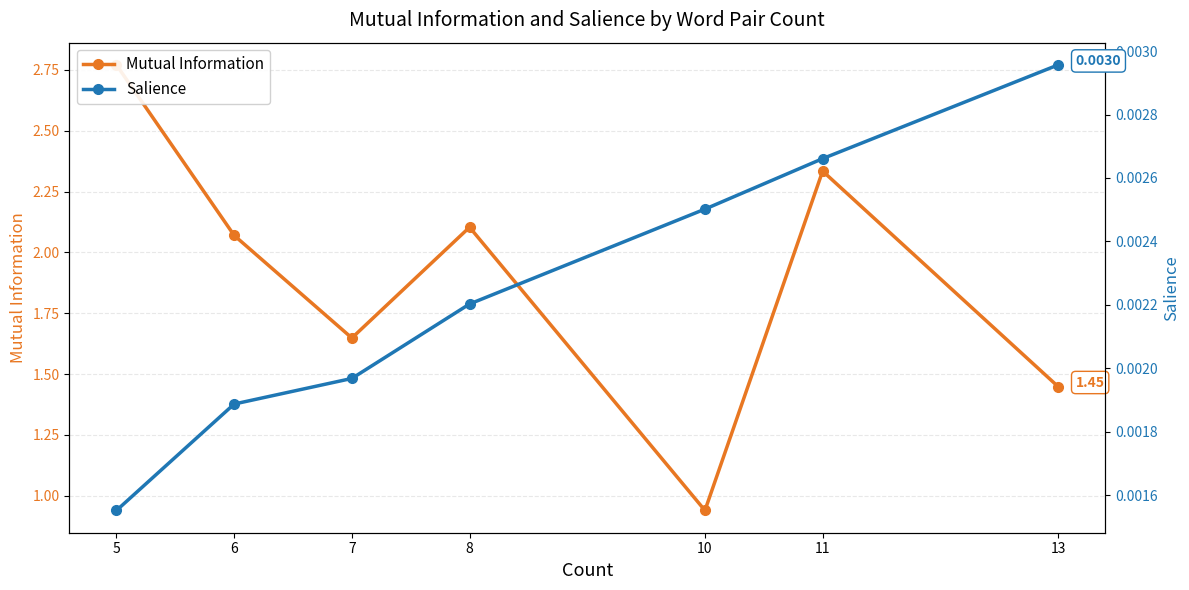

True or false: Salience has a value of 0.0 at 6.

True